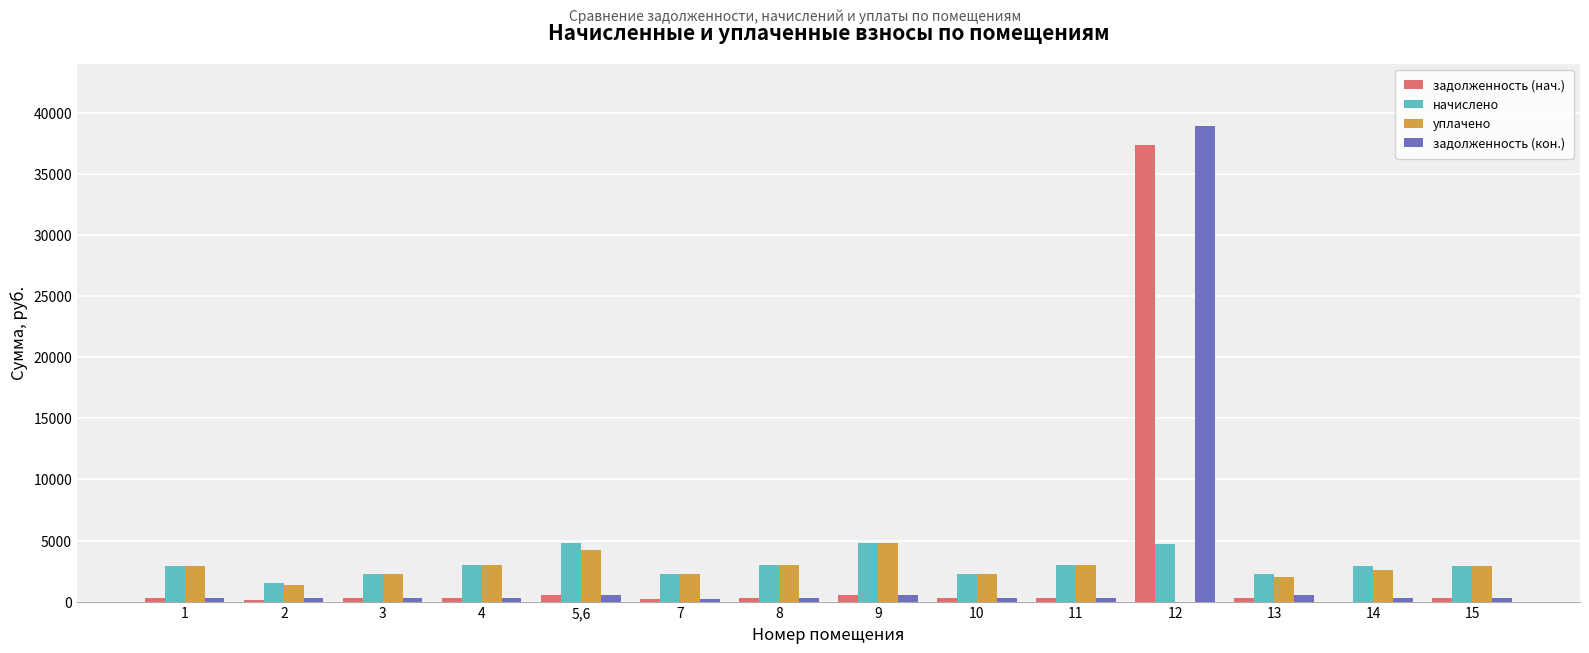

What is the sum of all начислено values?

42562.7